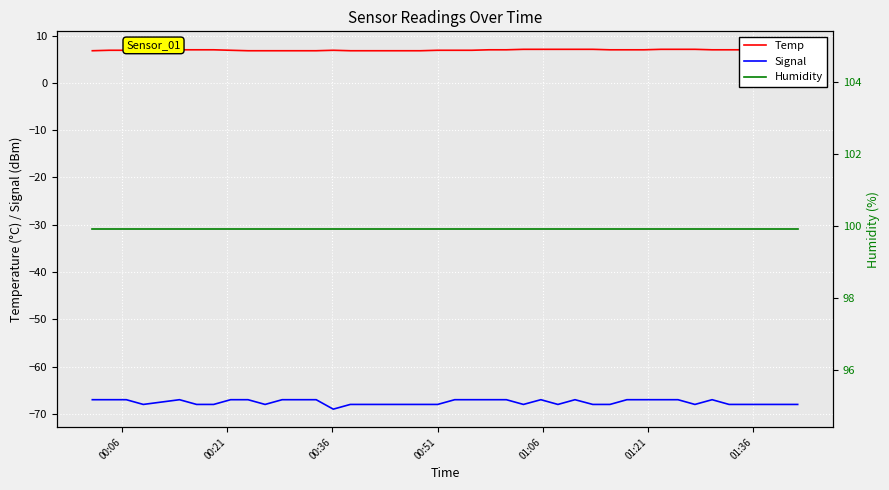

True or false: Temp and Signal intersect in this chart.

False